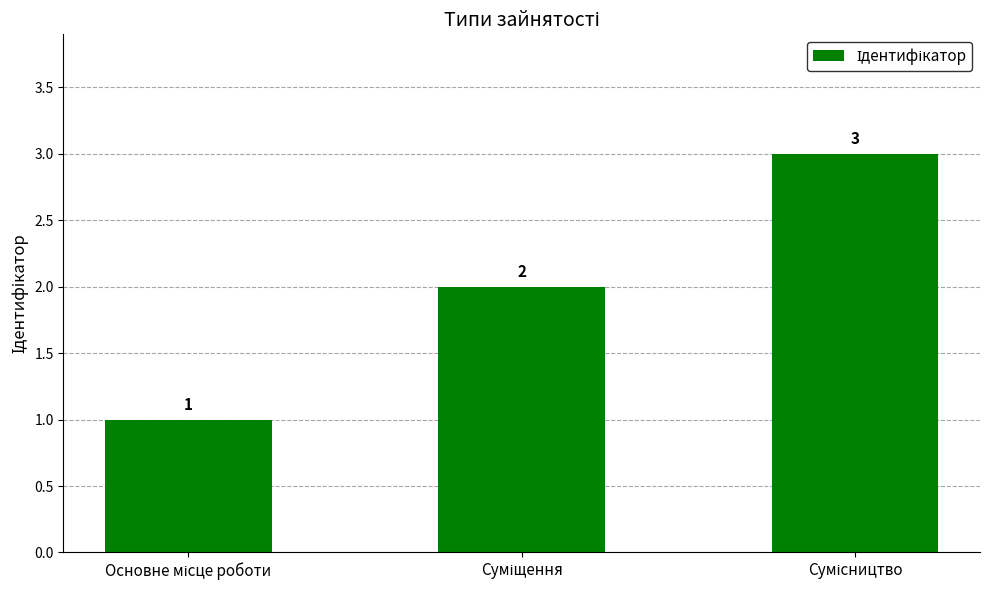

What is the sum of all values?

6